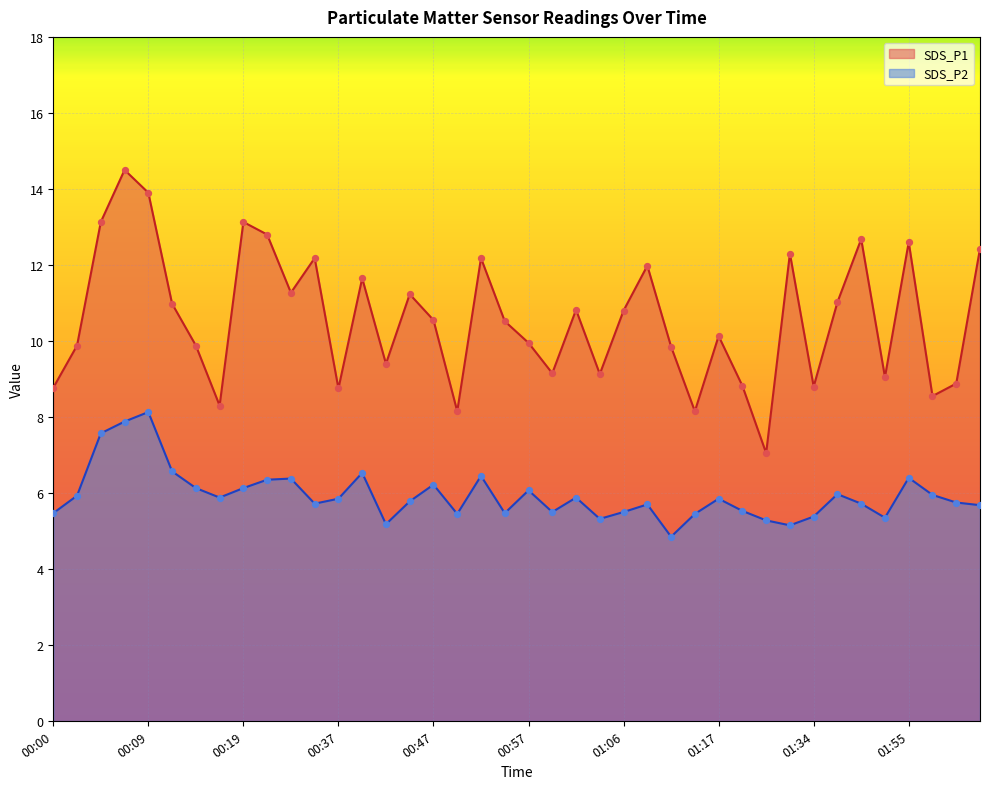

What is the total value across all series at 01:37?

17.0